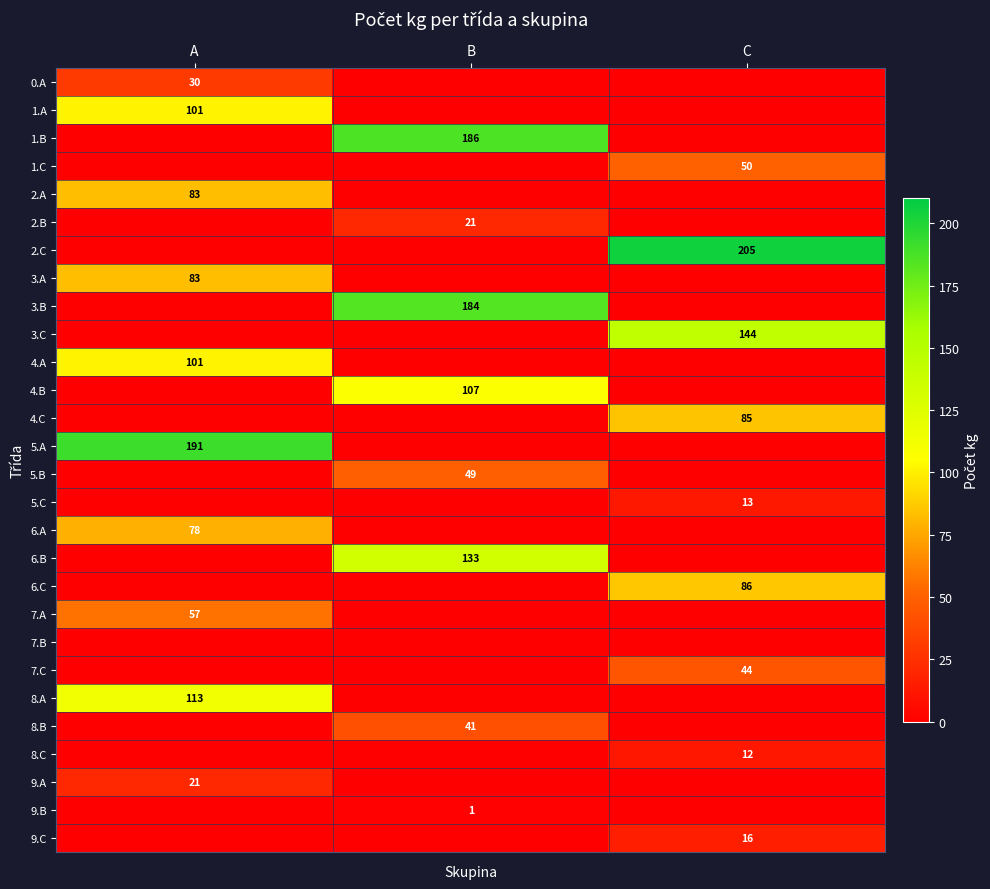

Is it true that 4.B equals 107 at B?

True